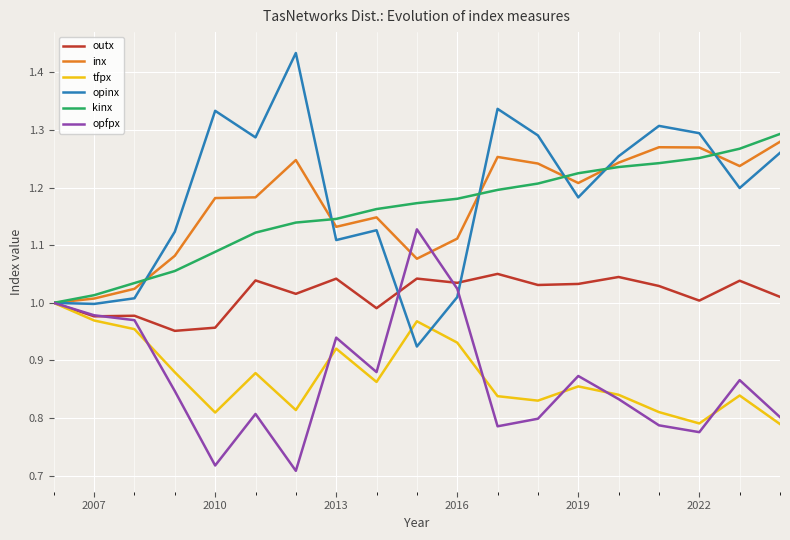

Which series has the largest range (max minus min)?

opinx